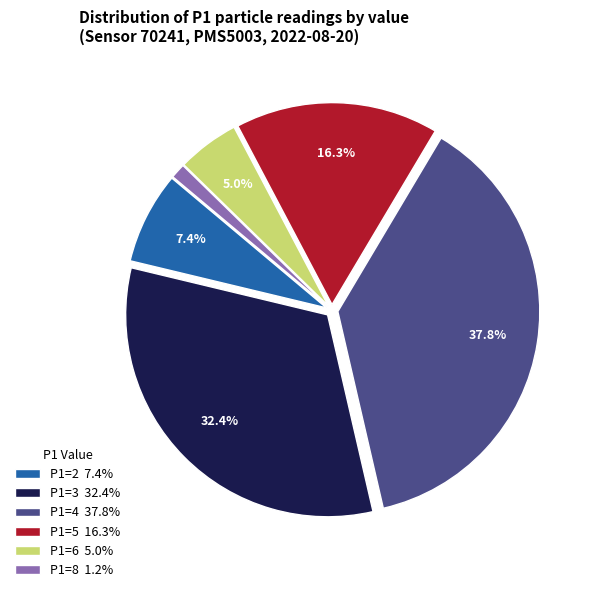

What percentage is NOT represented by P1=5 16.3%?

83.7%